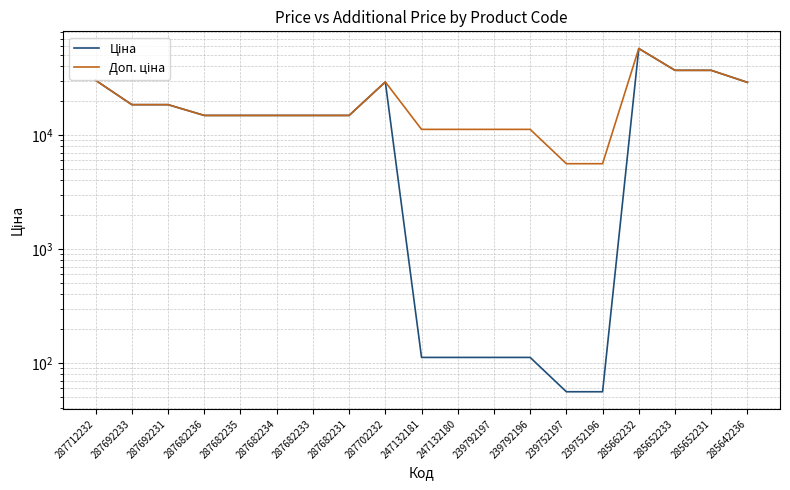

True or false: Ціна and Доп. ціна intersect in this chart.

False